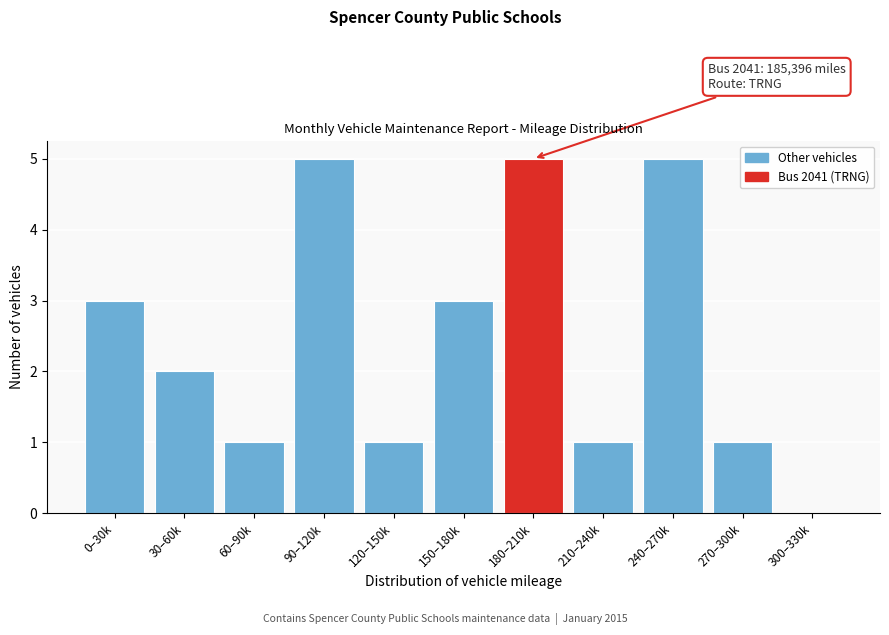

Reading left to right, list all the values displayed in this chart.

0–30k=3	30–60k=2	60–90k=1	90–120k=5	120–150k=1	150–180k=3	180–210k=5	210–240k=1	240–270k=5	270–300k=1	300–330k=0